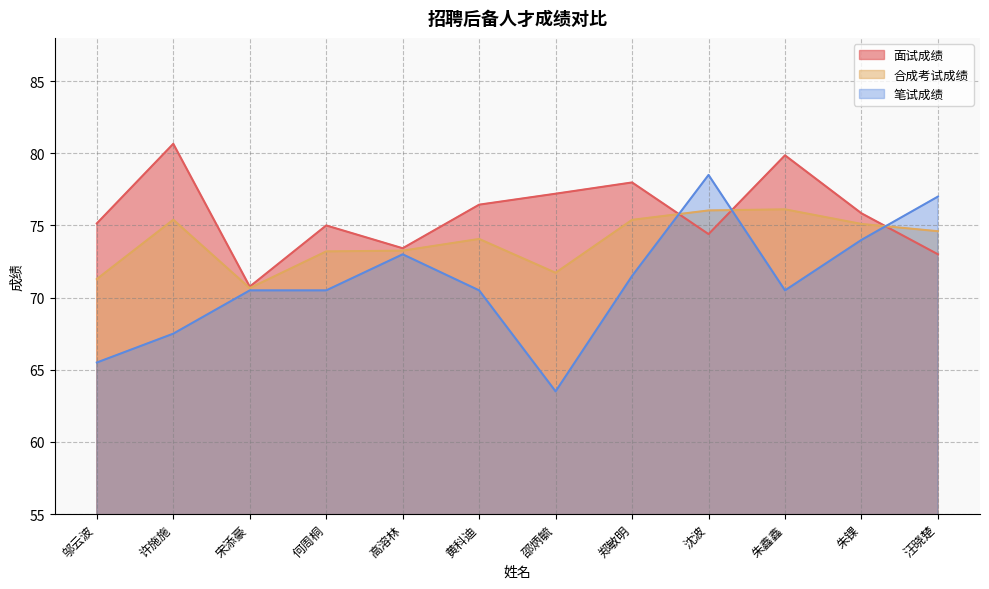

Is it true that 笔试成绩 equals 70.5 at 宋添豪?

True